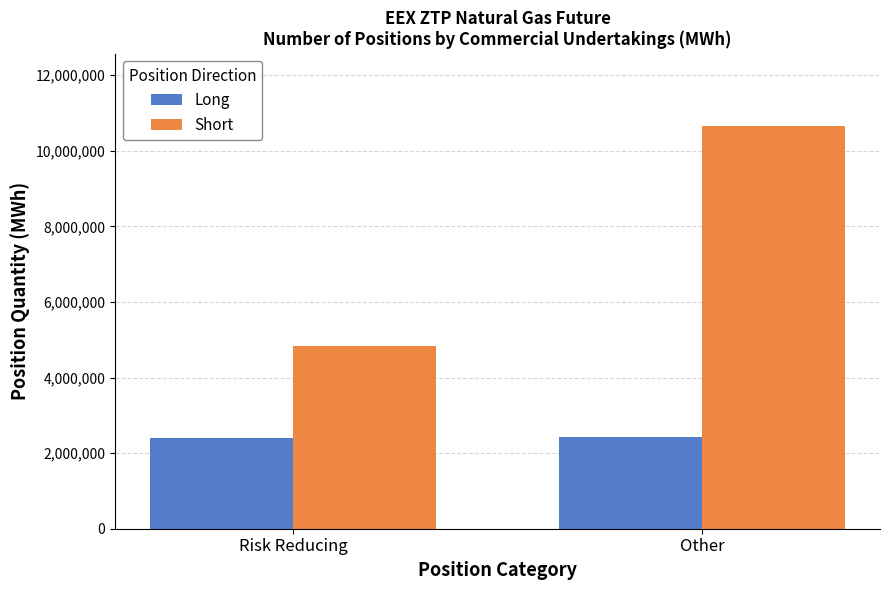

Is it true that Long equals 2417995 at Other?

True